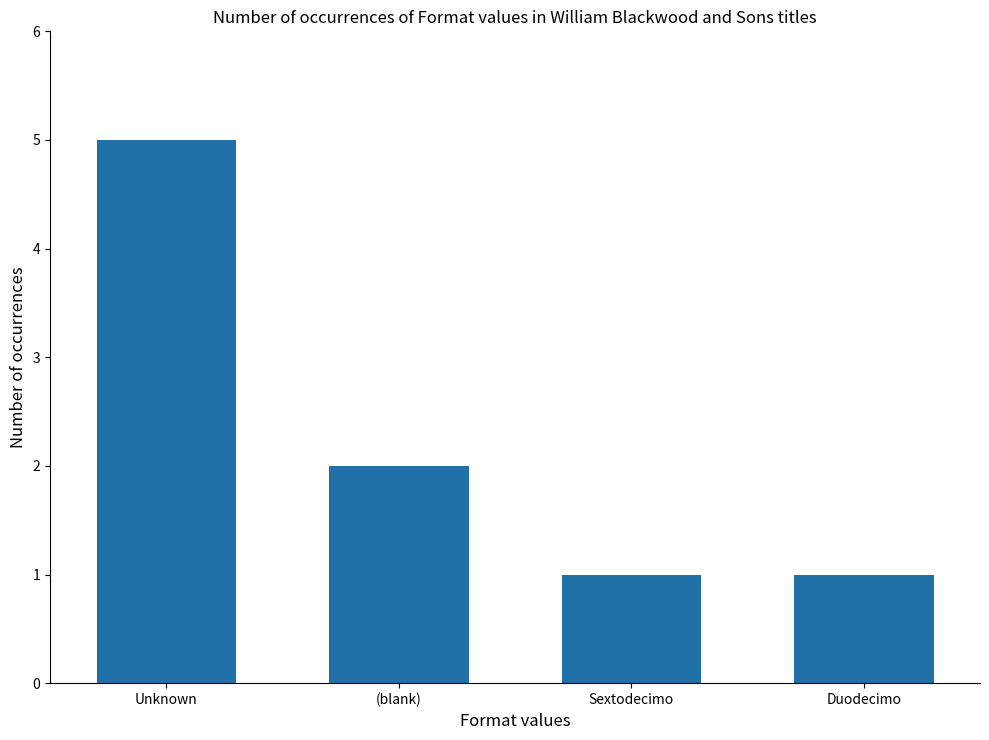

What is the average value?

2